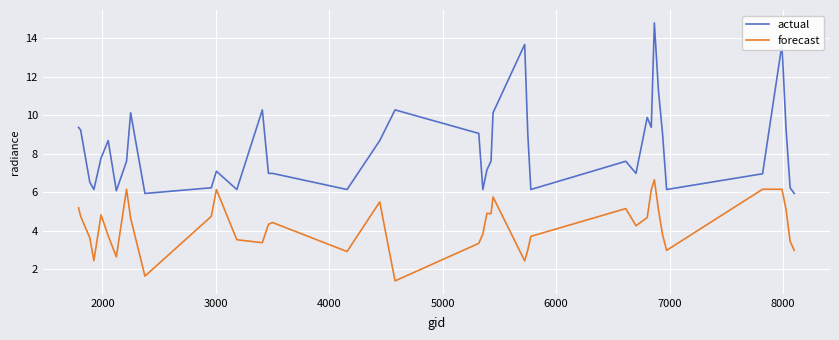

Which series has the largest range (max minus min)?

actual